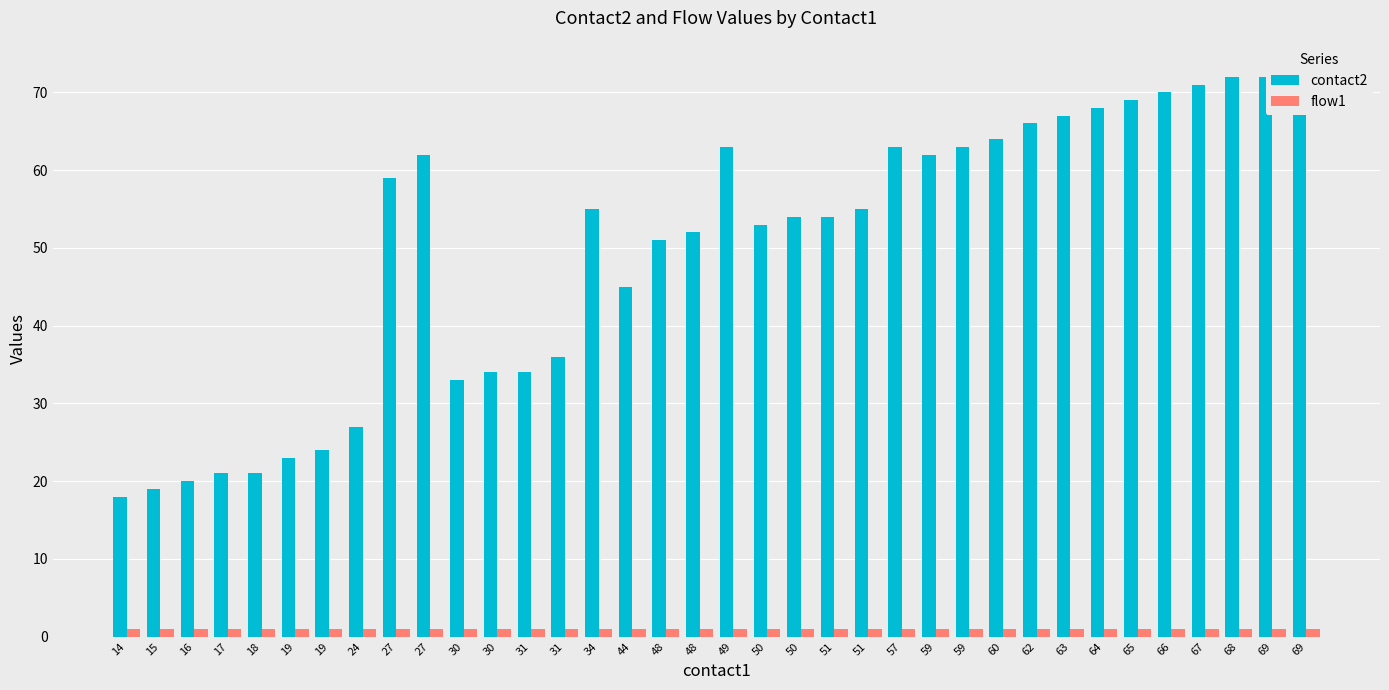

What is the sum of all contact2 values?

1793